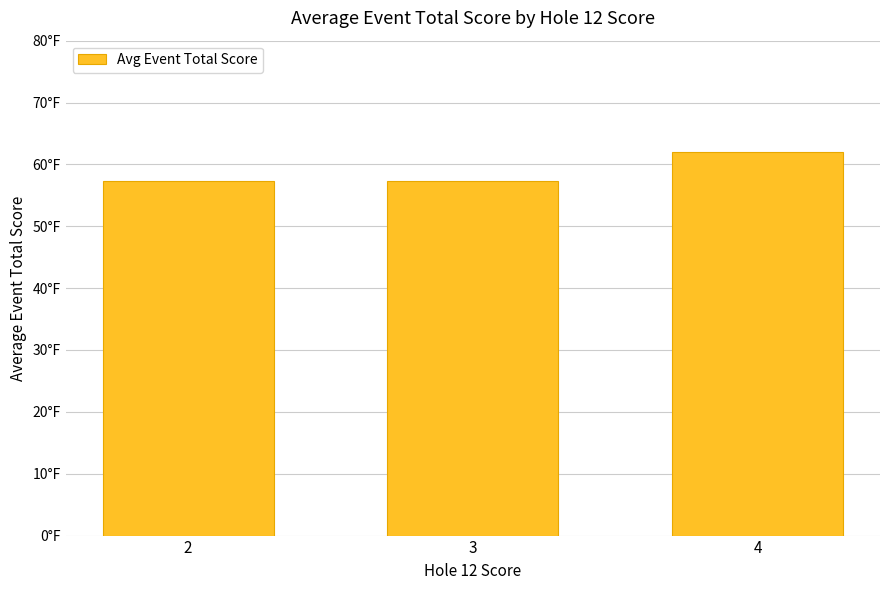

At which label is the value closest to 59?

3